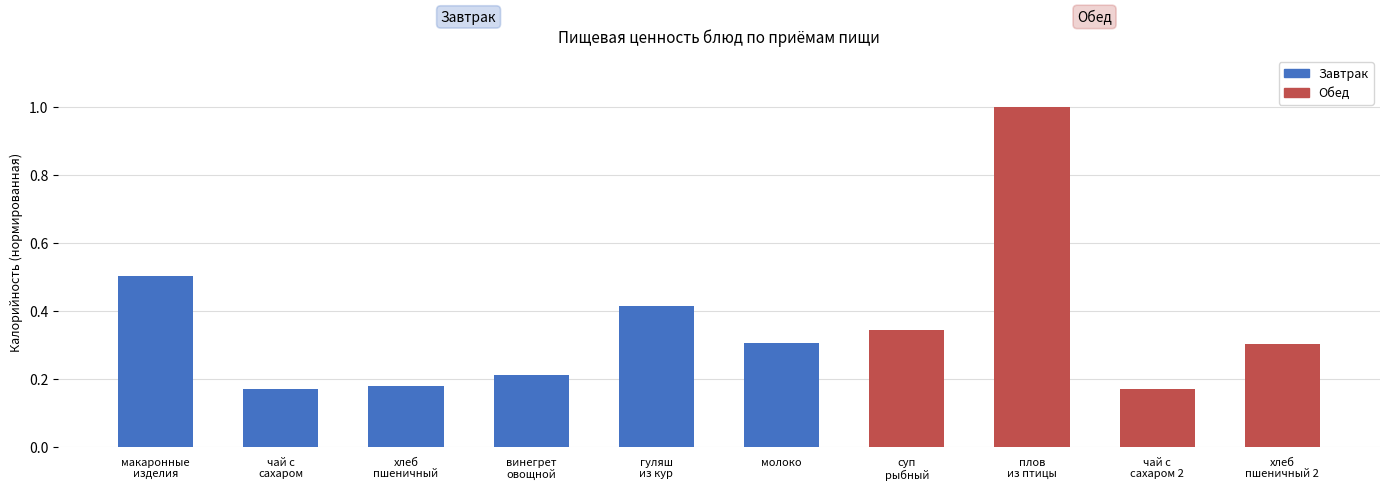

What is the value of the 1st bar from the left?

0.5